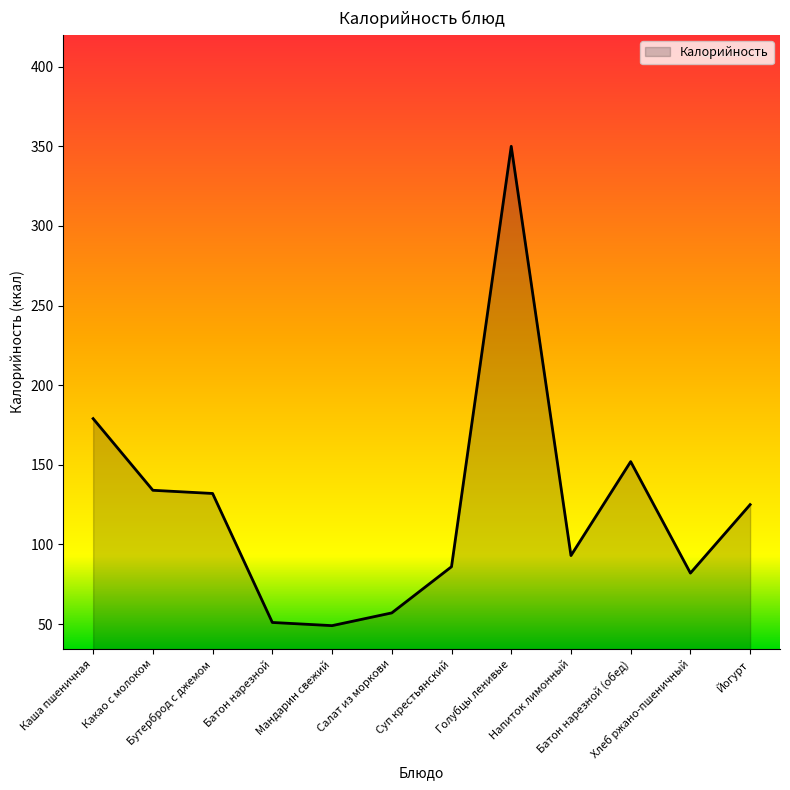

What is the sum of the values at Какао с молоком and Йогурт?

259